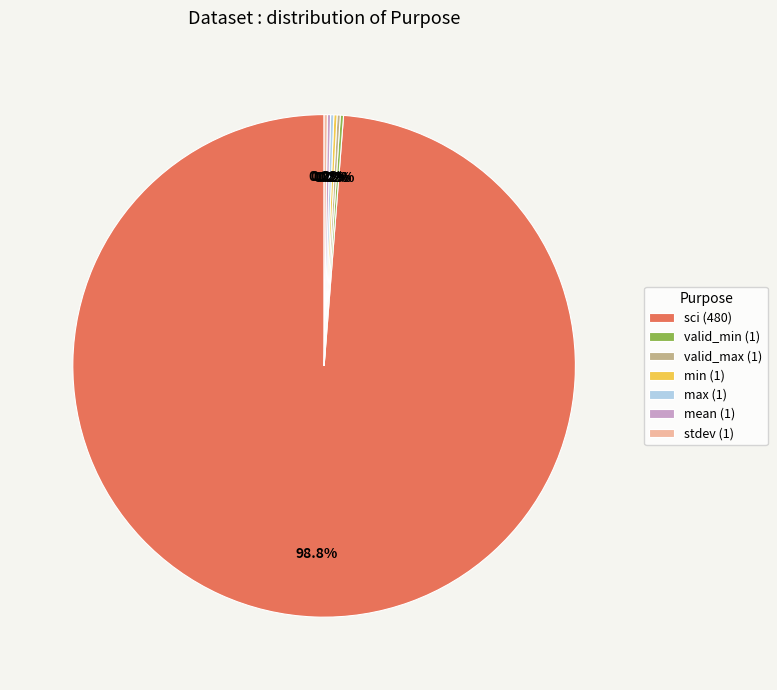

Does sci (480) represent more than half of the total?

Yes